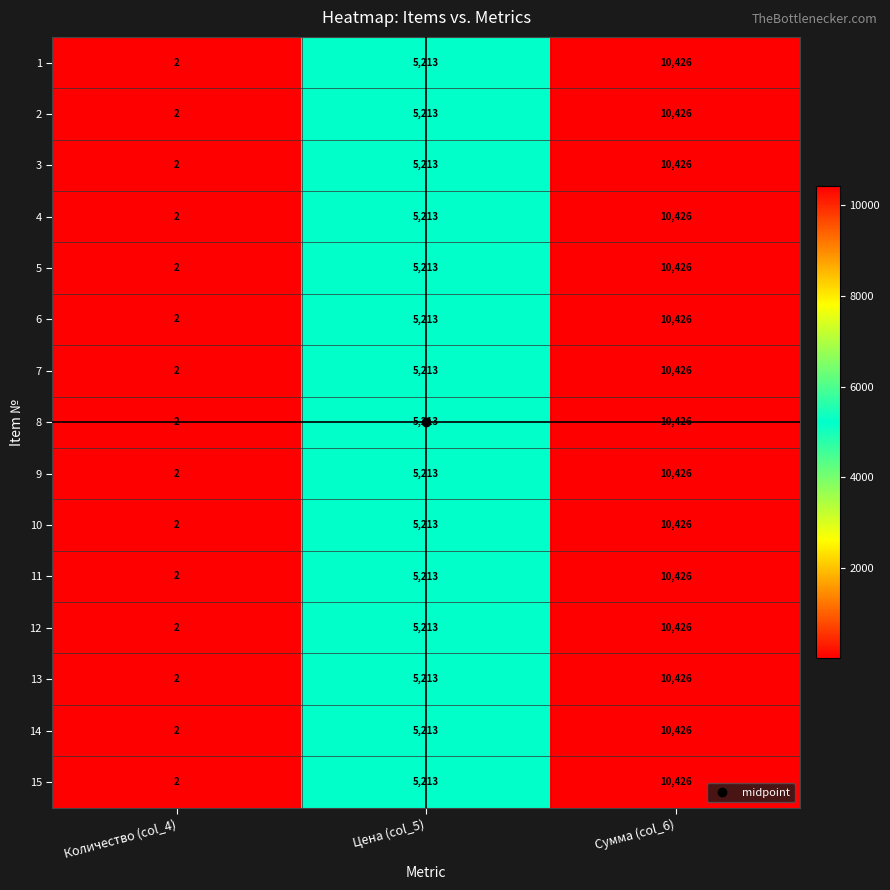

How many series are shown in this chart?

15